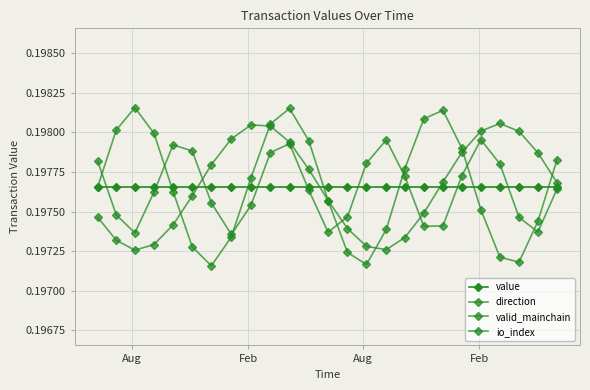

Rank the series by their maximum value, from highest to lowest.

direction, io_index, valid_mainchain, value